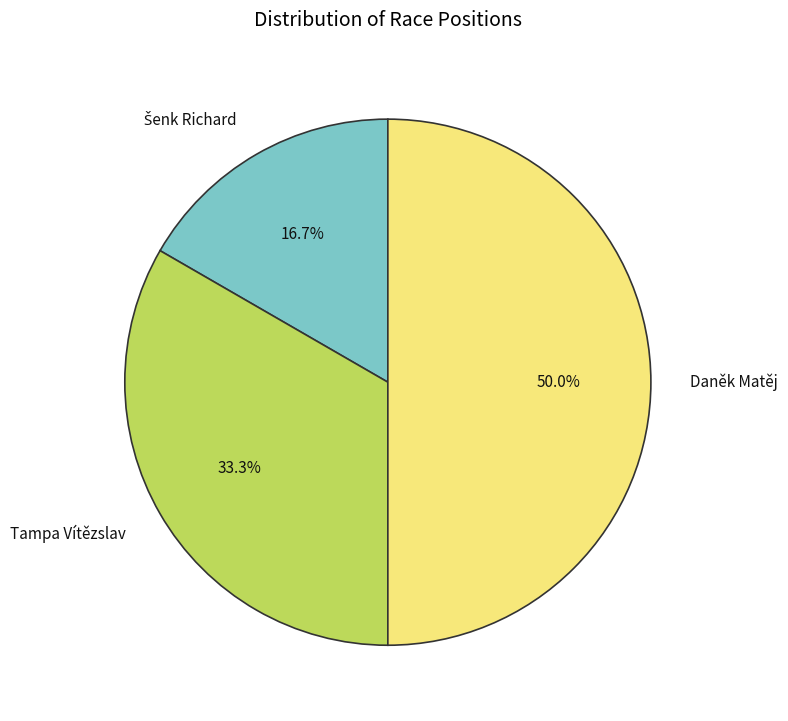

Which slice is the largest?

Daněk Matěj